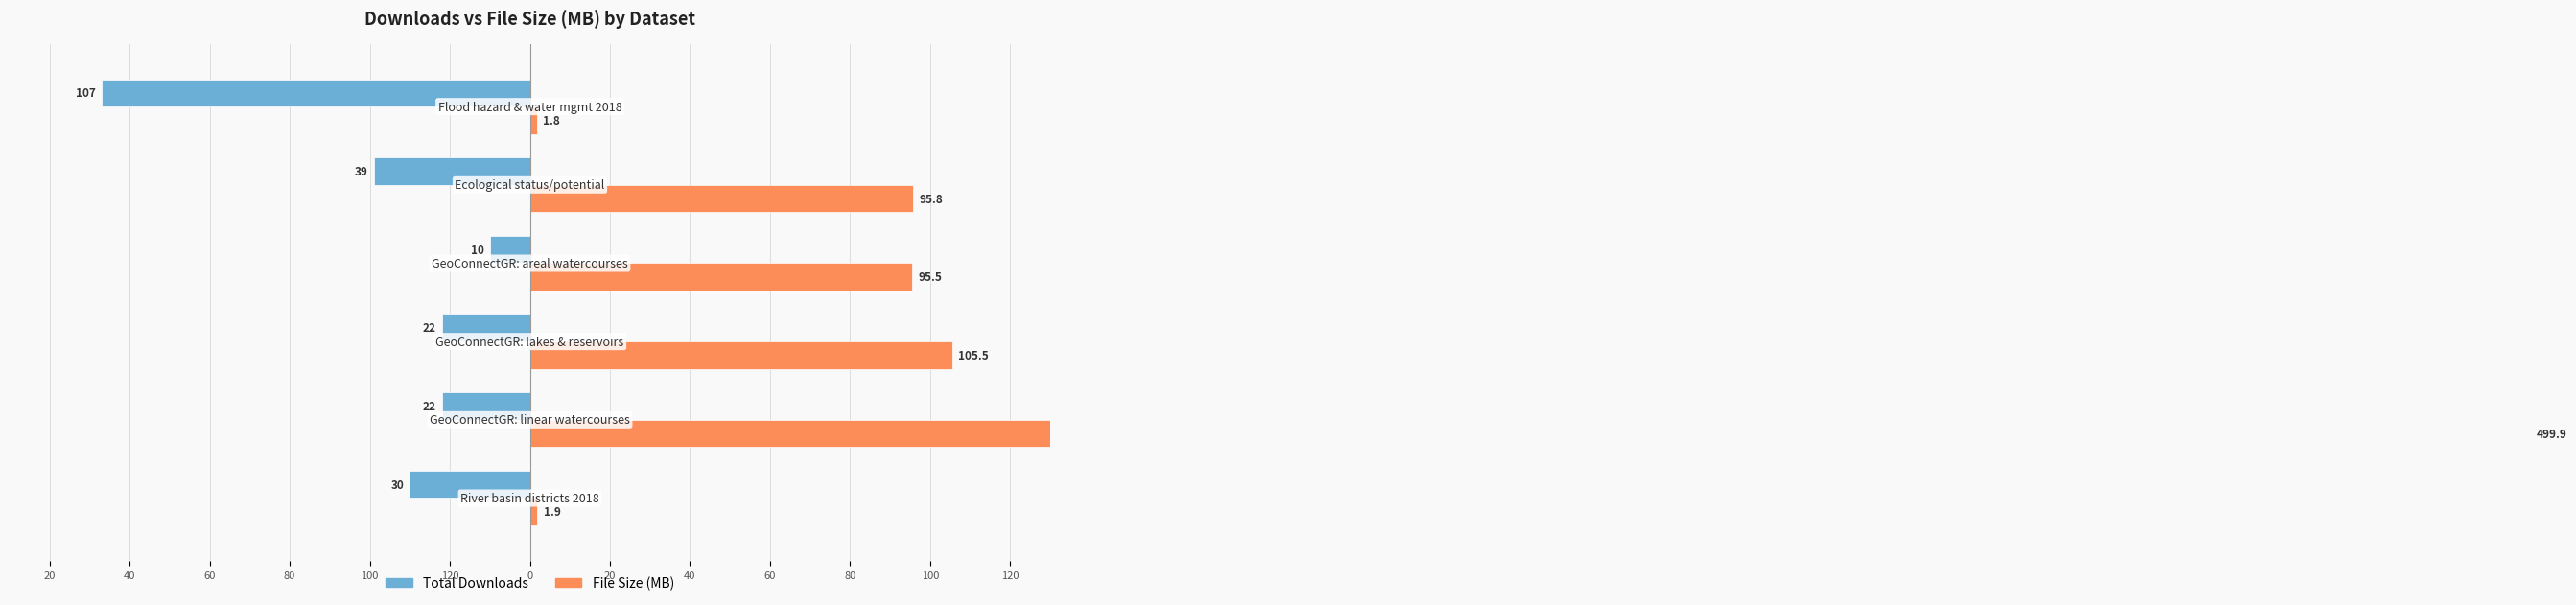

At 100, list the series in order from largest to smallest.

File Size (MB), Total Downloads